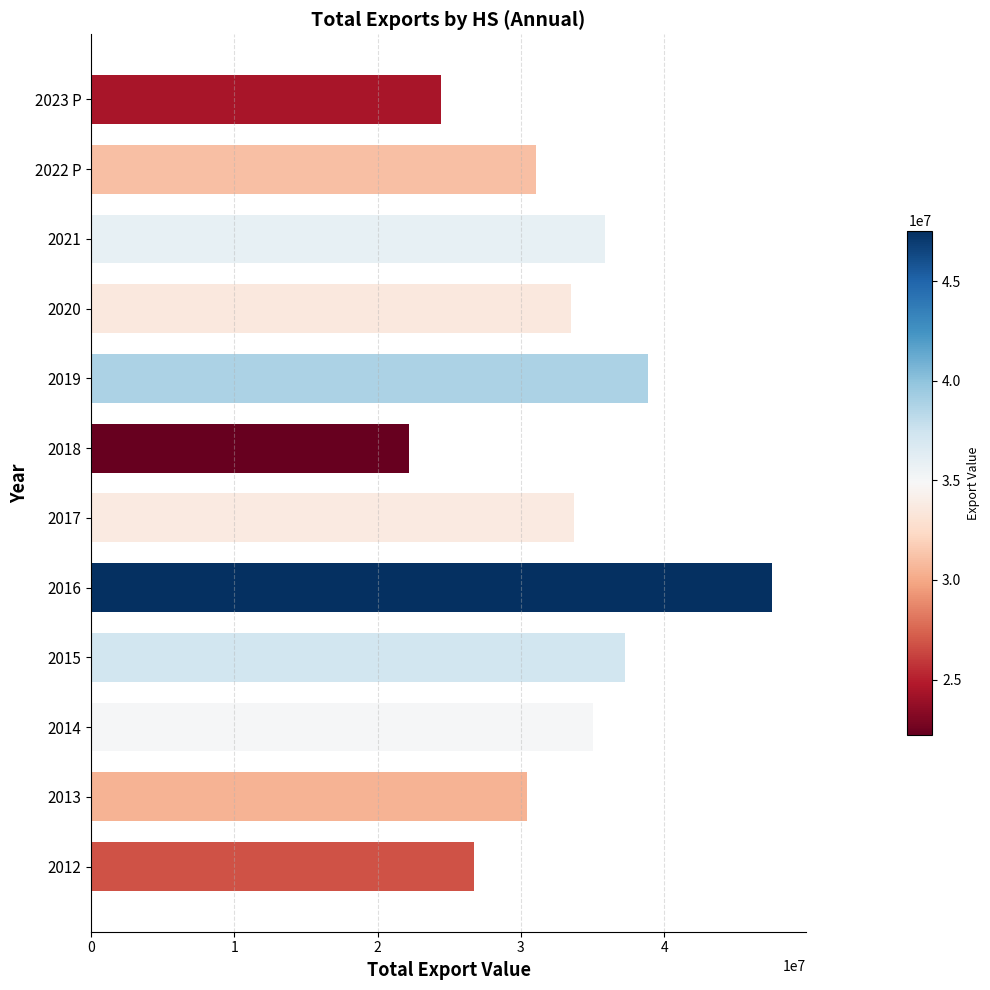

What is the change in value from 2012 to 2021?

+9103534